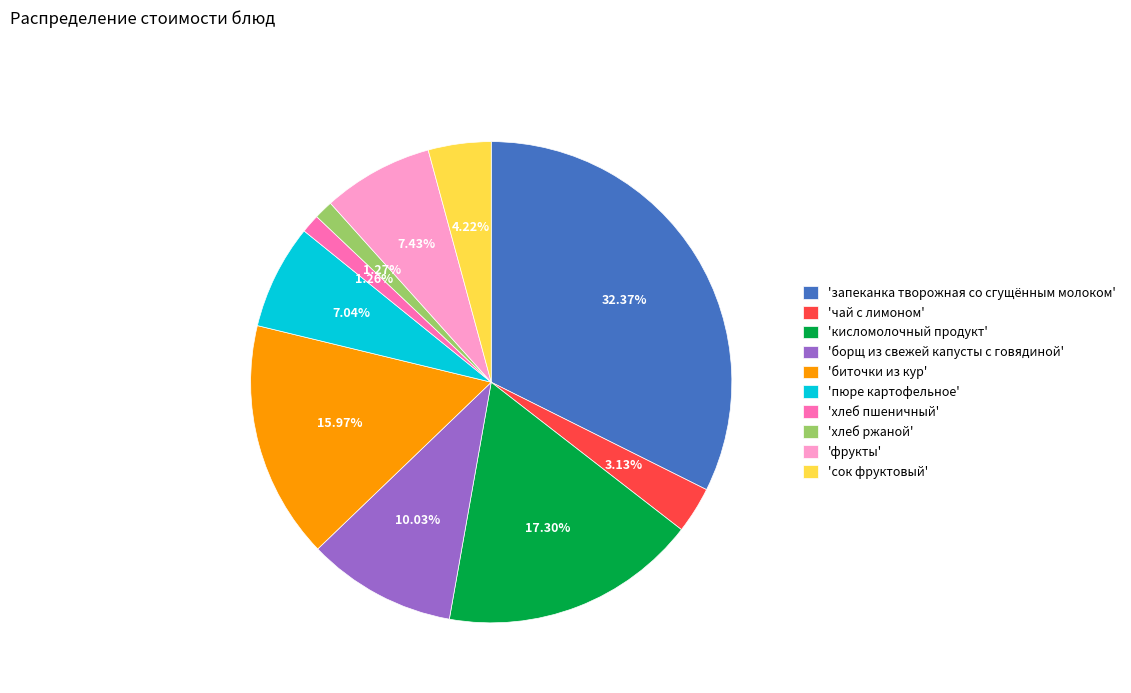

To the nearest percent, what is the average slice percentage?

10%